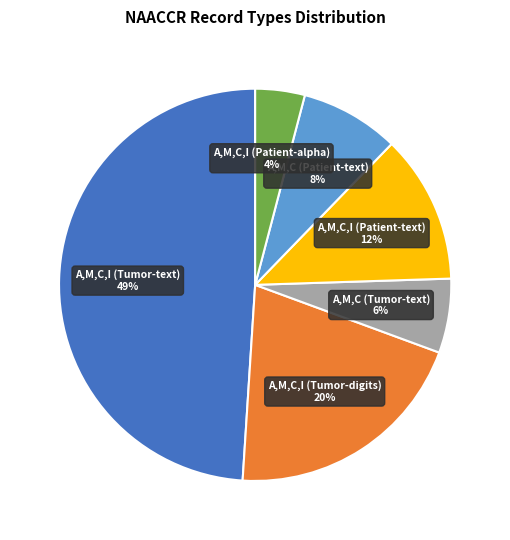

To the nearest percent, what is the difference between the largest and smallest slice percentages?

45%